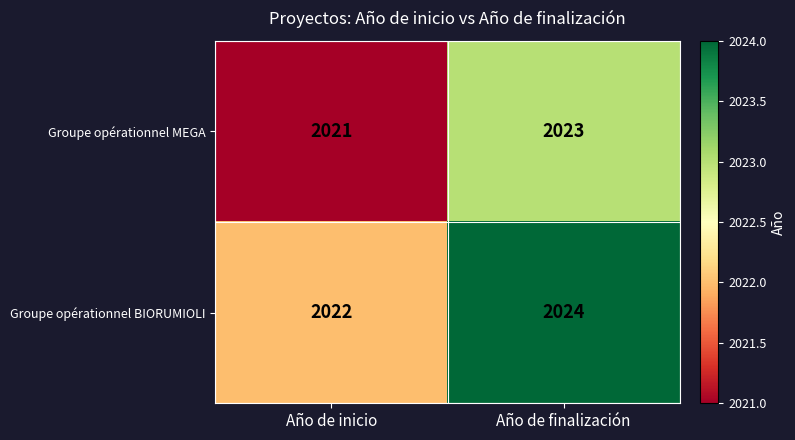

Reading left to right, what are all the values shown in this chart?

Groupe opérationnel MEGA: 2021	2023
Groupe opérationnel BIORUMIOLI: 2022	2024